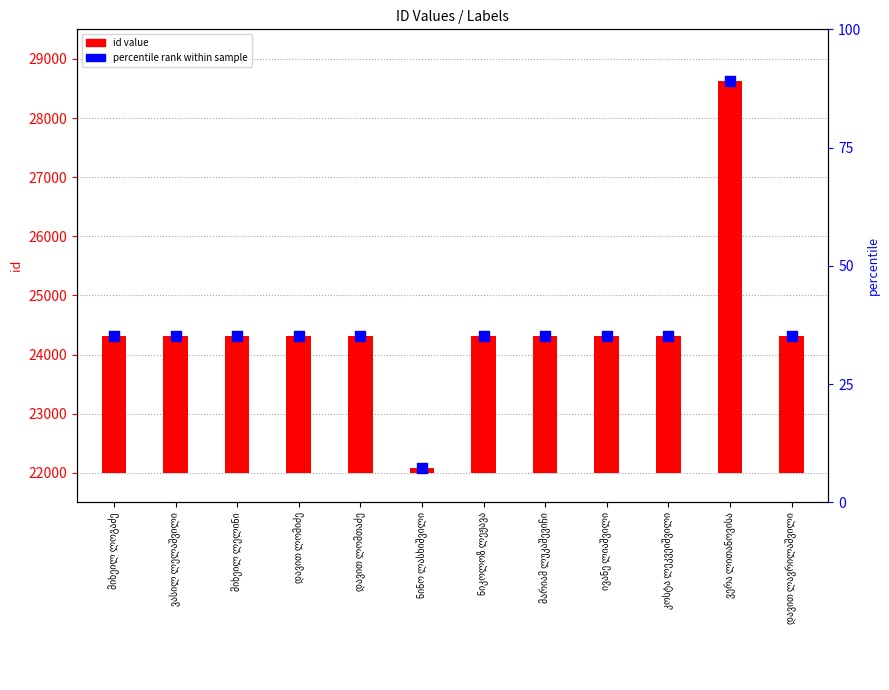

Which series has the largest Y range (max minus min)?

id value